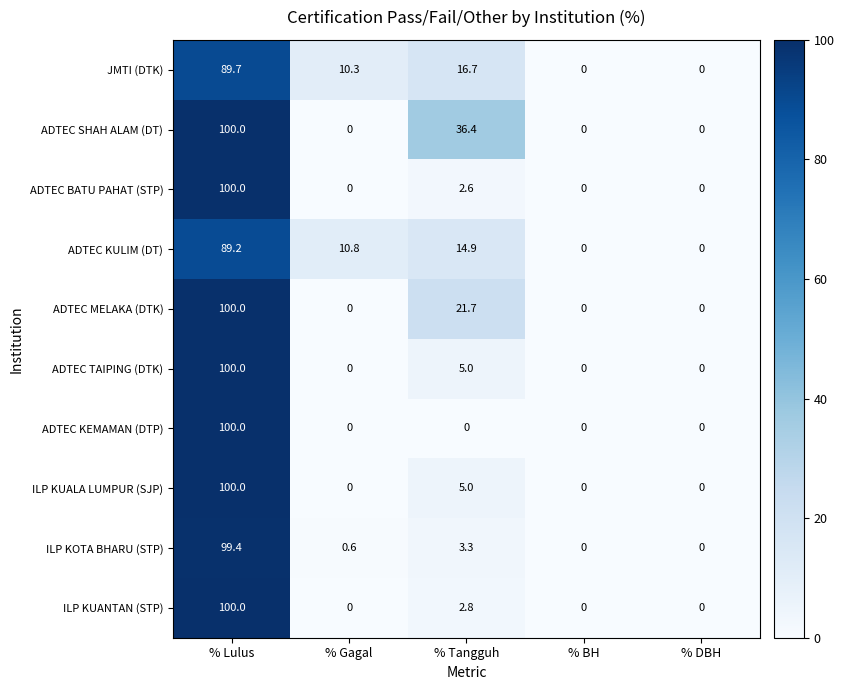

What is the total value across all series at % Lulus?

978.3